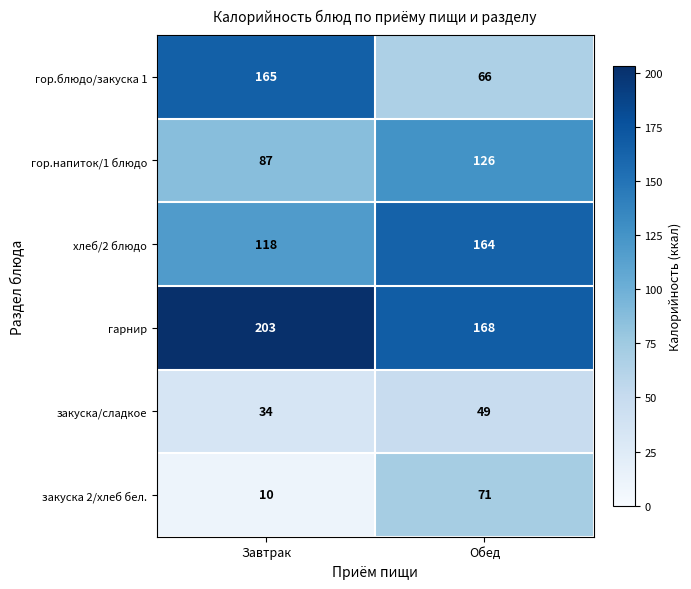

Is it true that гарнир equals 102 at Обед?

False